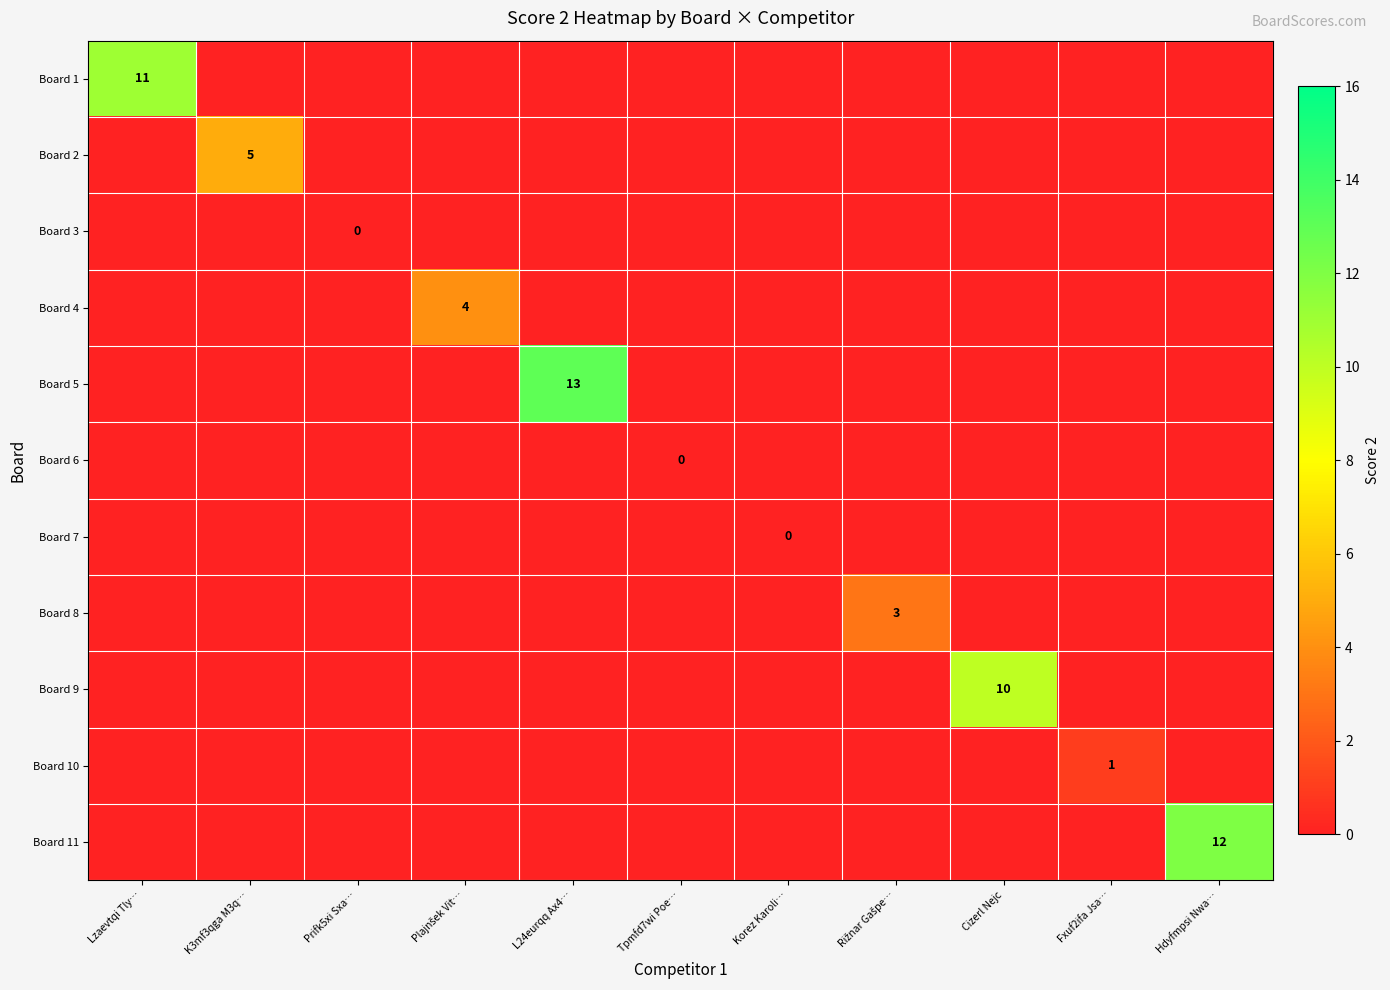

What is the maximum value for Board 8?

3